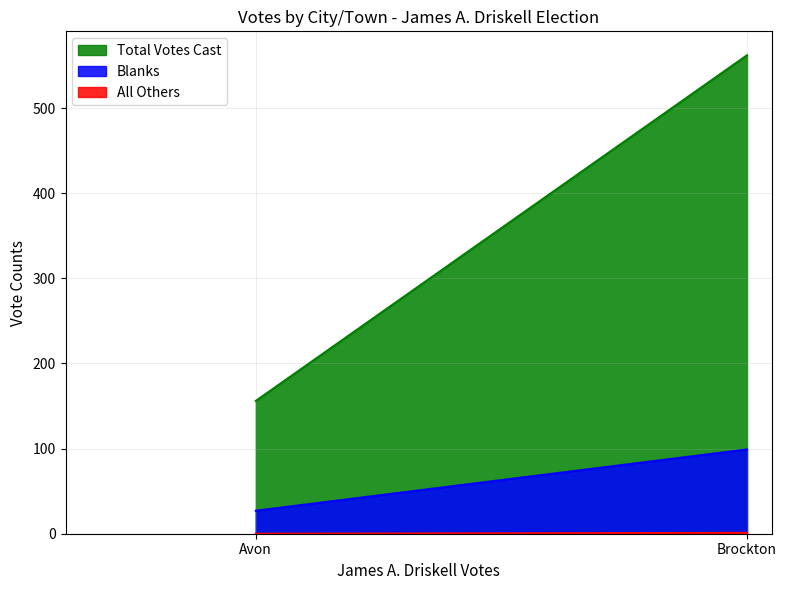

What is the spread (max minus min) of values at Avon?

156